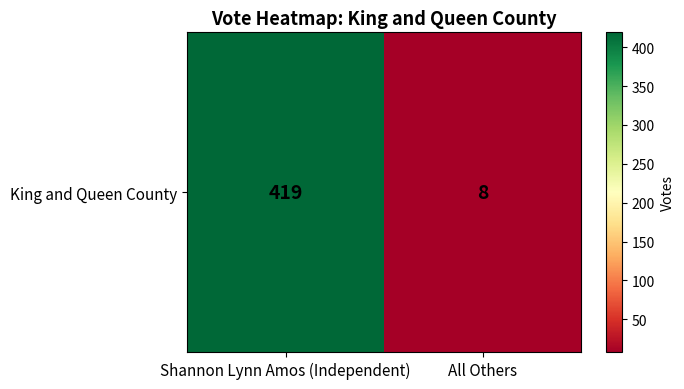

List the labels in order of value, largest first.

Shannon Lynn Amos (Independent), All Others